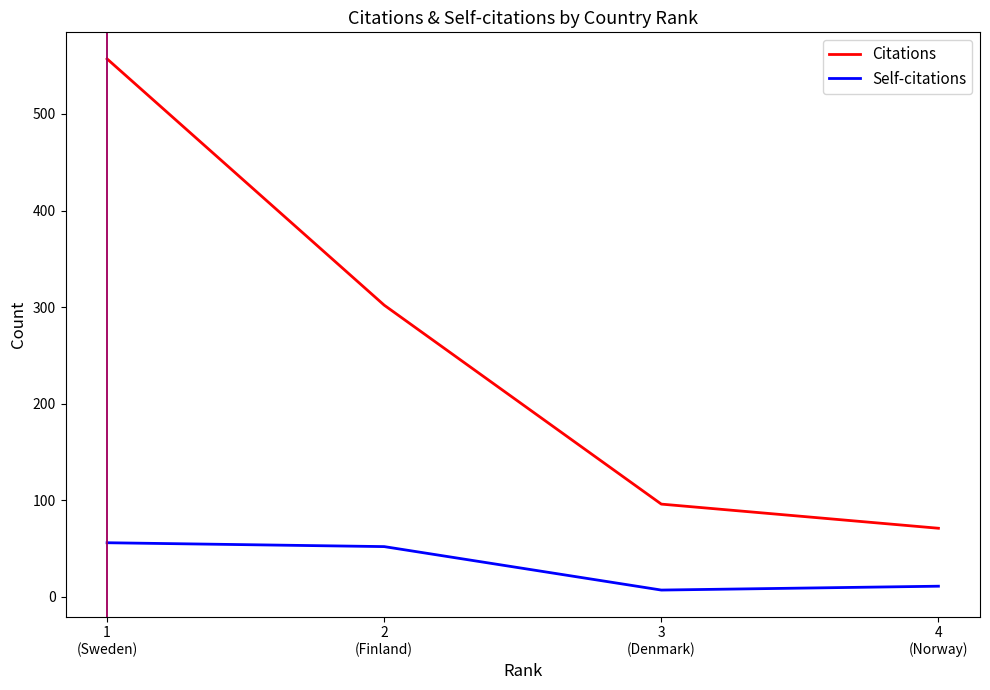

Where does the Citations series first go above 302?

1
(Sweden)